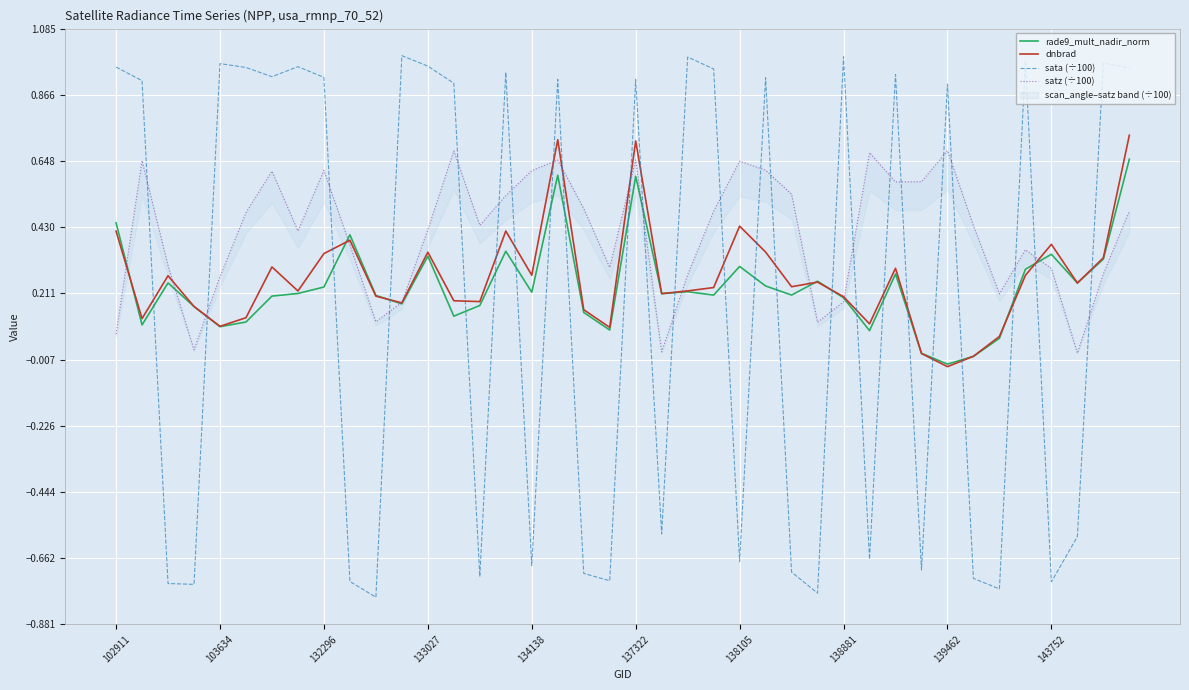

Is it true that sata (÷100) equals -0.7 at 26?

True